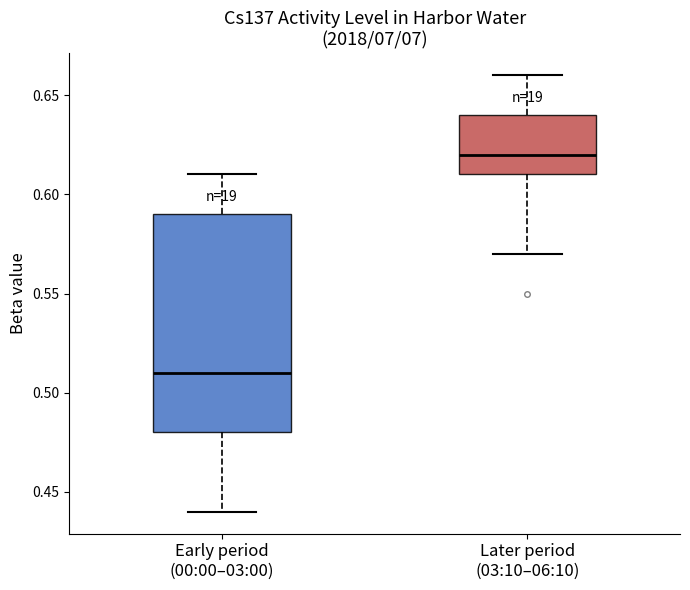

Which box has the highest median line?

Later period (03:10–06:10)